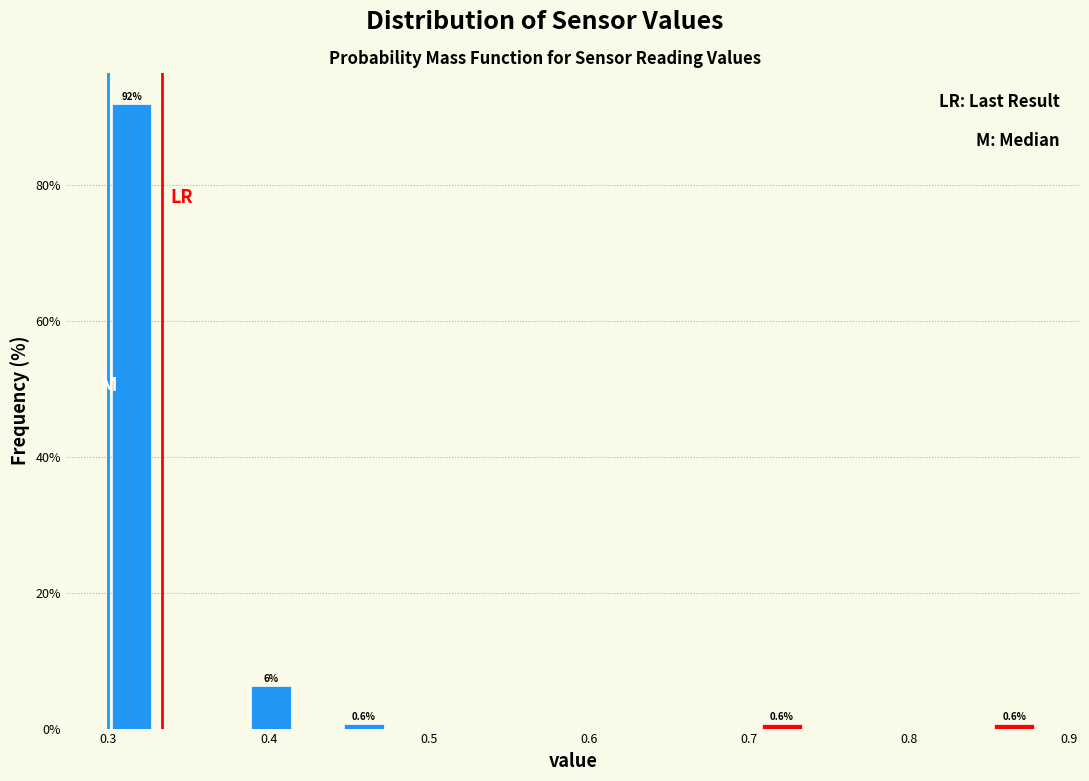

Read against the x-axis, roughly where is the centre of the tallest bar?

0.31